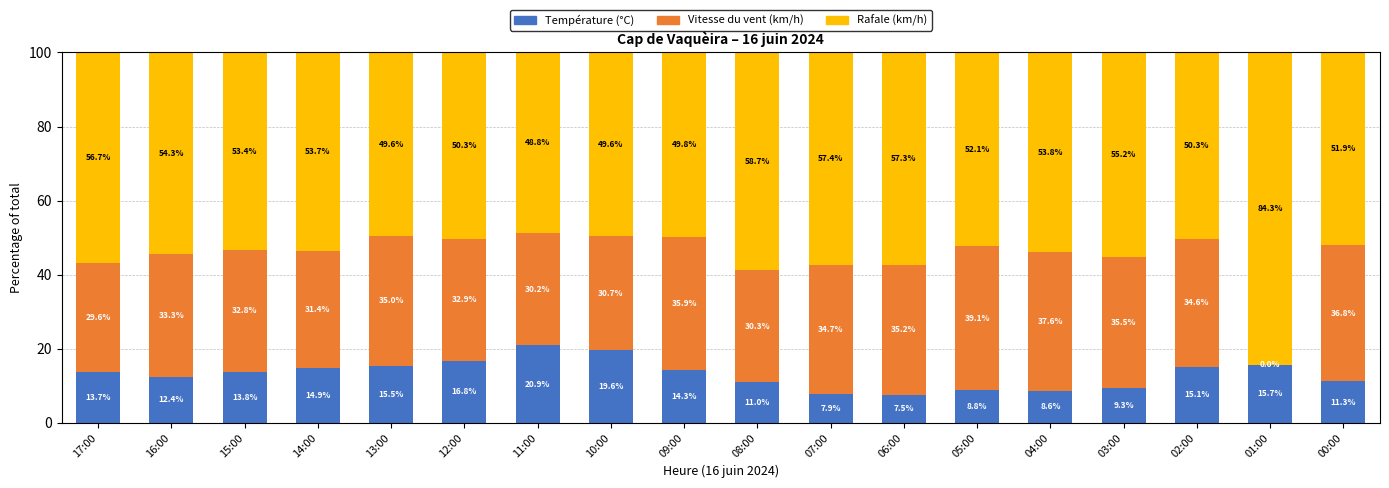

The value of Température (°C) at 03:00 is 9.3. True or false?

True